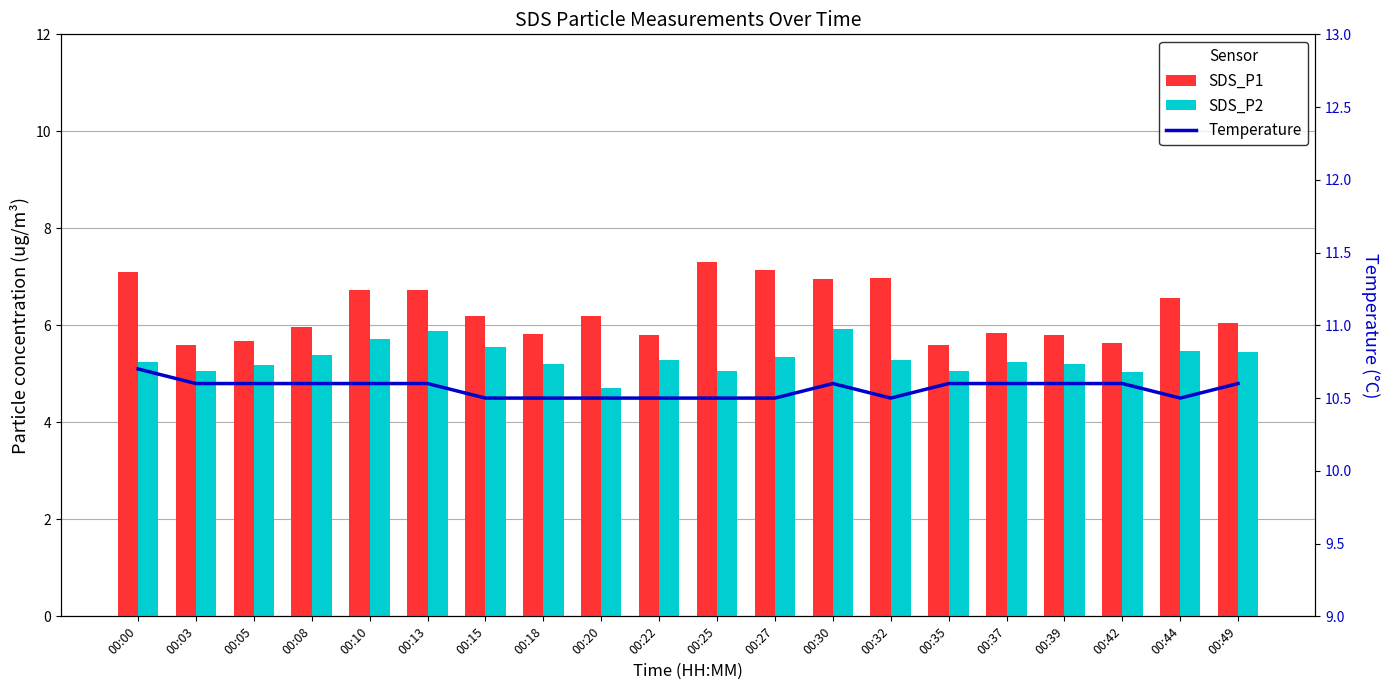

Reading right to left, list all the values displayed in this chart.

SDS_P1: 00:49=6.0	00:44=6.6	00:42=5.6	00:39=5.8	00:37=5.8	00:35=5.6	00:32=7.0	00:30=7.0	00:27=7.2	00:25=7.3	00:22=5.8	00:20=6.2	00:18=5.8	00:15=6.2	00:13=6.7	00:10=6.7	00:08=6.0	00:05=5.7	00:03=5.6	00:00=7.1
SDS_P2: 00:49=5.5	00:44=5.5	00:42=5.0	00:39=5.2	00:37=5.2	00:35=5.0	00:32=5.3	00:30=5.9	00:27=5.3	00:25=5.0	00:22=5.3	00:20=4.7	00:18=5.2	00:15=5.5	00:13=5.9	00:10=5.7	00:08=5.4	00:05=5.2	00:03=5.0	00:00=5.2
Temperature: 00:49=10.6	00:44=10.5	00:42=10.6	00:39=10.6	00:37=10.6	00:35=10.6	00:32=10.5	00:30=10.6	00:27=10.5	00:25=10.5	00:22=10.5	00:20=10.5	00:18=10.5	00:15=10.5	00:13=10.6	00:10=10.6	00:08=10.6	00:05=10.6	00:03=10.6	00:00=10.7